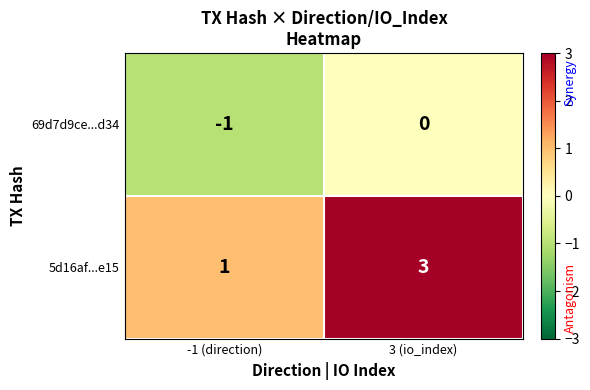

What value does the 5d16af...e15 series have at 3 (io_index)?

3